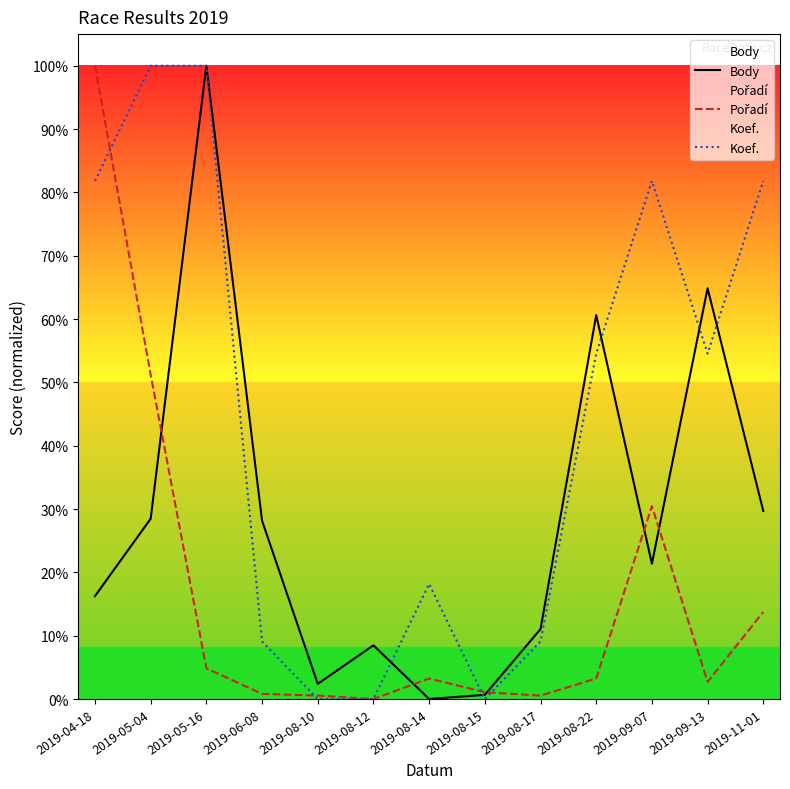

Reading left to right, what are all the values shown in this chart?

Body: 16.2	28.5	100.0	28.2	2.4	8.5	0.0	0.7	11.0	60.6	21.4	64.9	29.7
Pořadí: 100.0	51.2	4.9	0.8	0.5	0.0	3.2	1.1	0.5	3.2	30.5	2.7	13.7
Koef.: 81.8	100.0	100.0	9.1	0.0	0.0	18.2	0.0	9.1	54.5	81.8	54.5	81.8